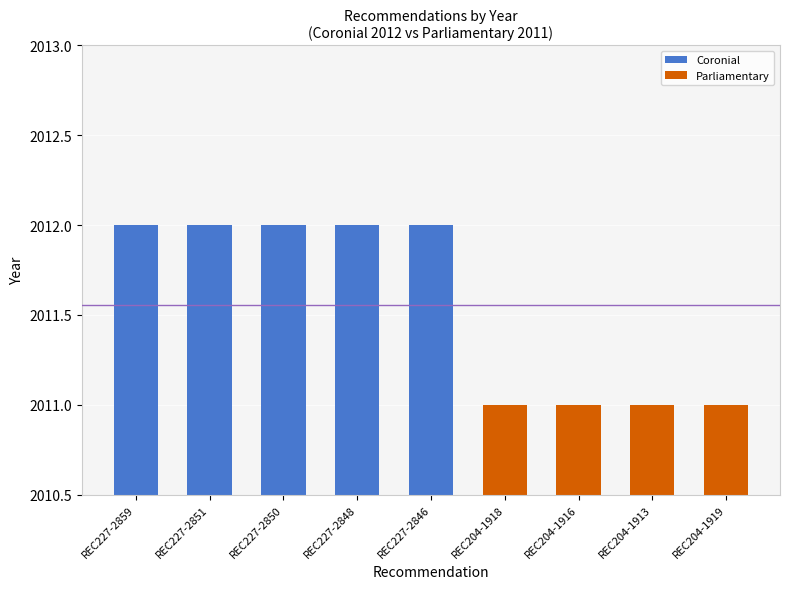

What is the average value?

2012